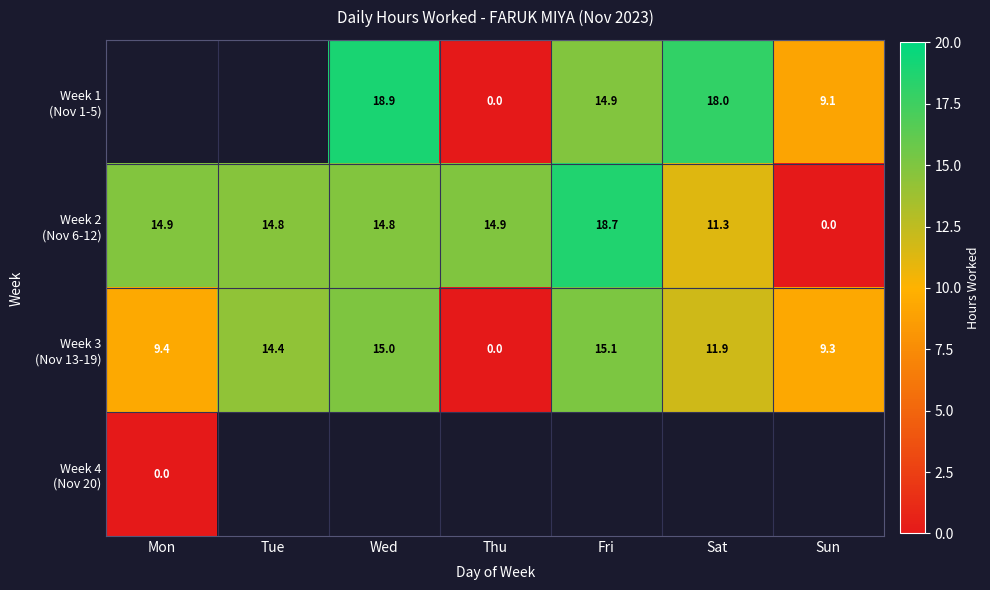

Between Tue and Sat, which is larger?

Sat